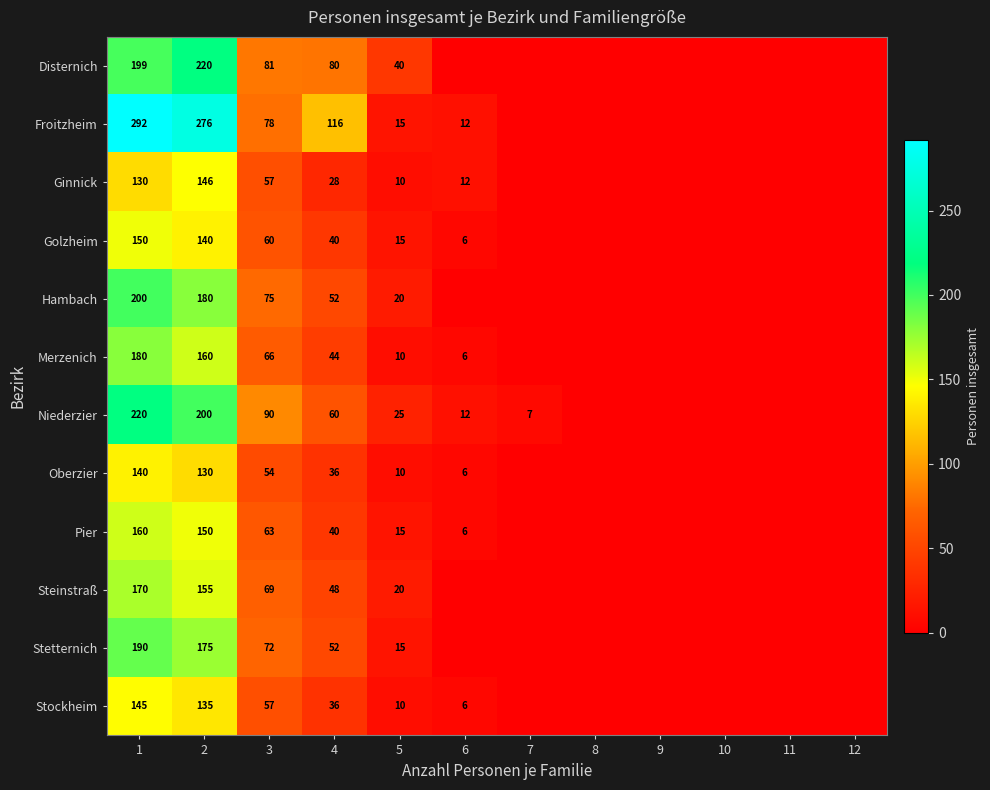

True or false: Disternich has a value of 9 at 5.

False